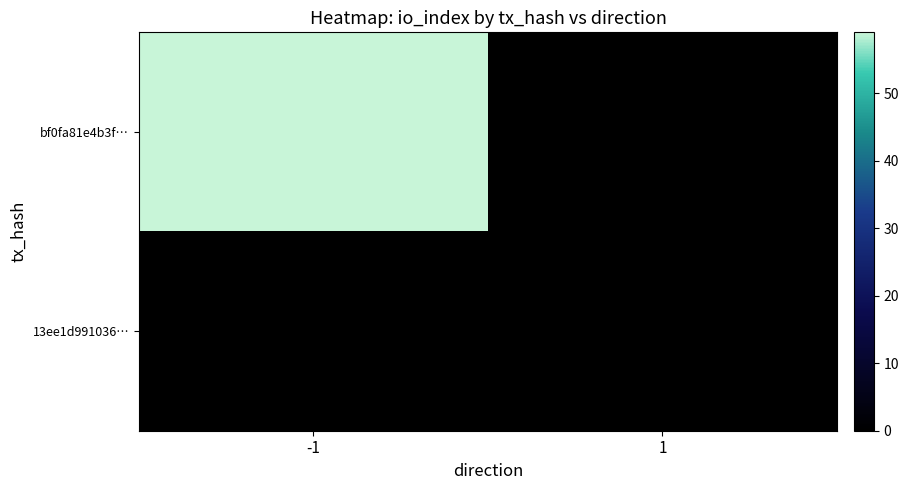

Rank the series at 1 from lowest to highest value.

bf0fa81e4b3f…, 13ee1d991036…